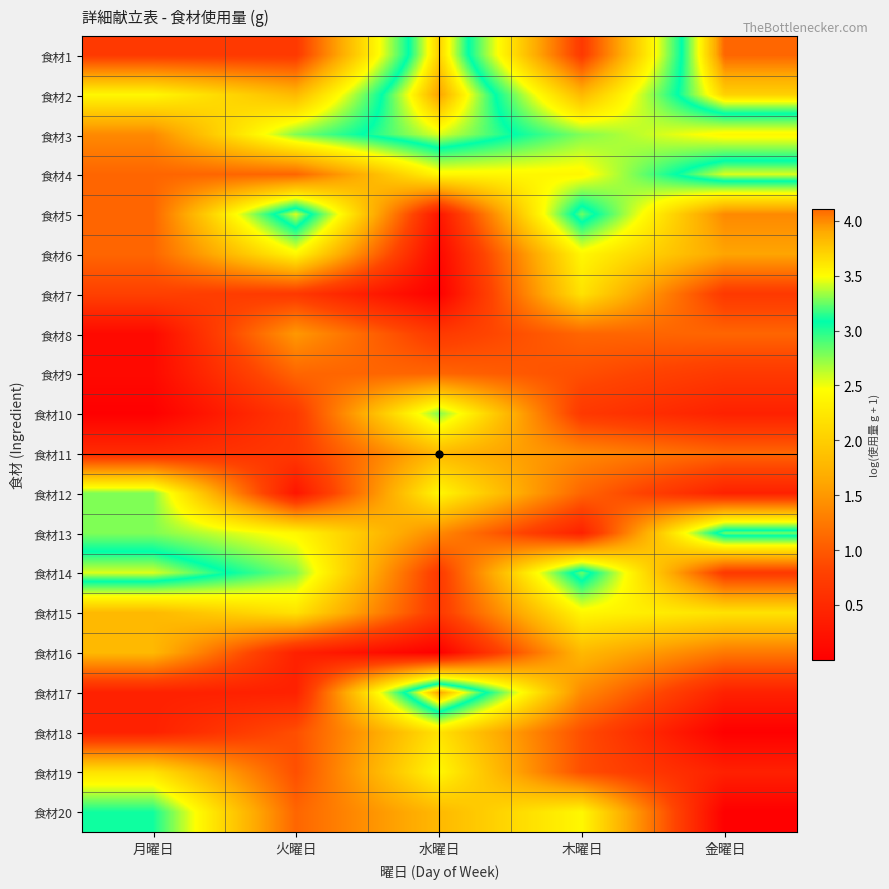

At which category does the chart reach its peak across all series?

金曜日